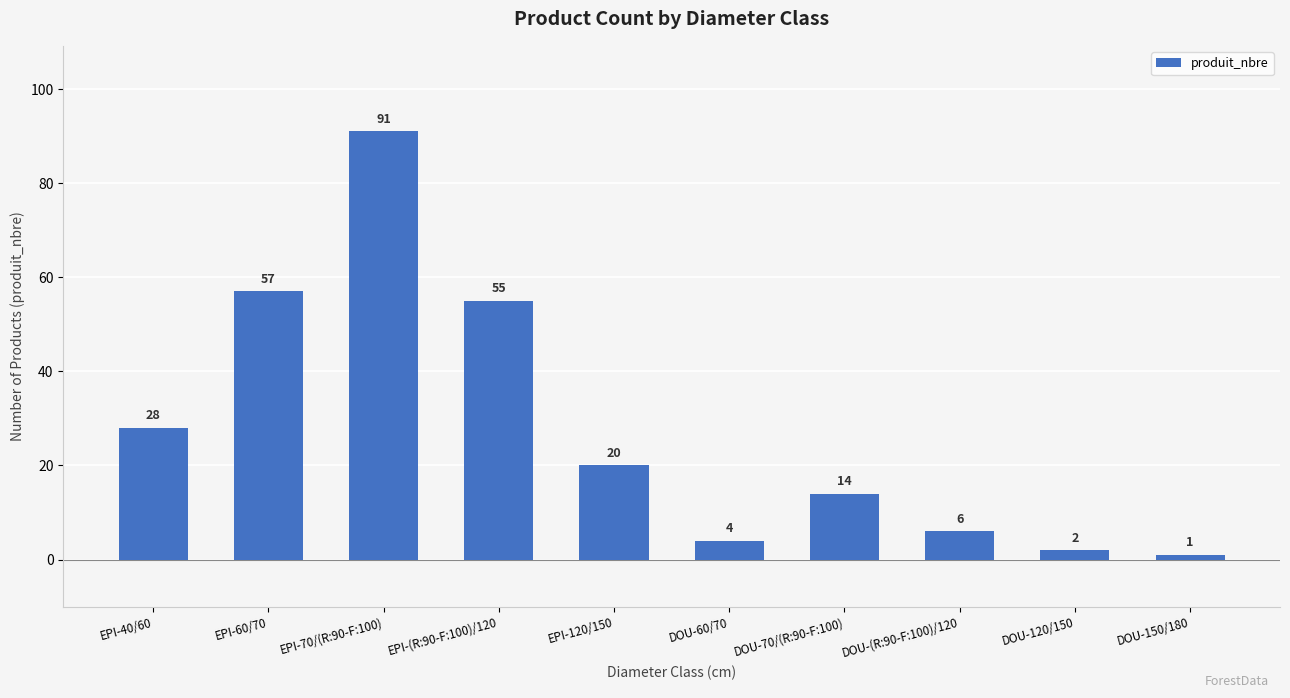

Is it true that the value at EPI-70/(R:90-F:100) is 91?

True